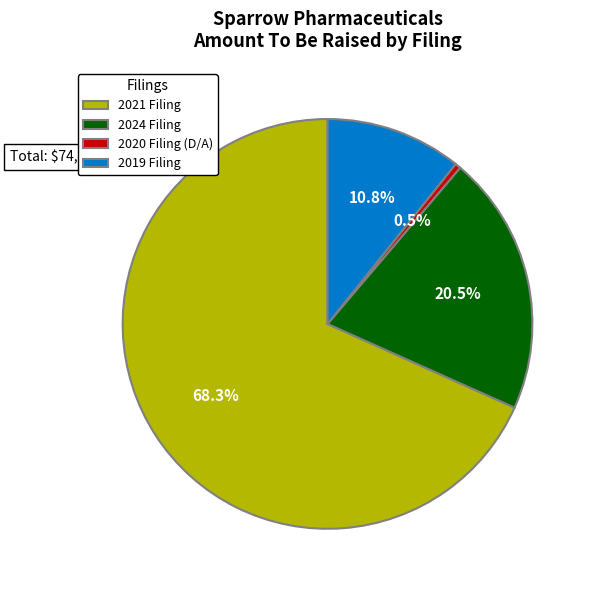

Is there a majority slice in this chart?

Yes